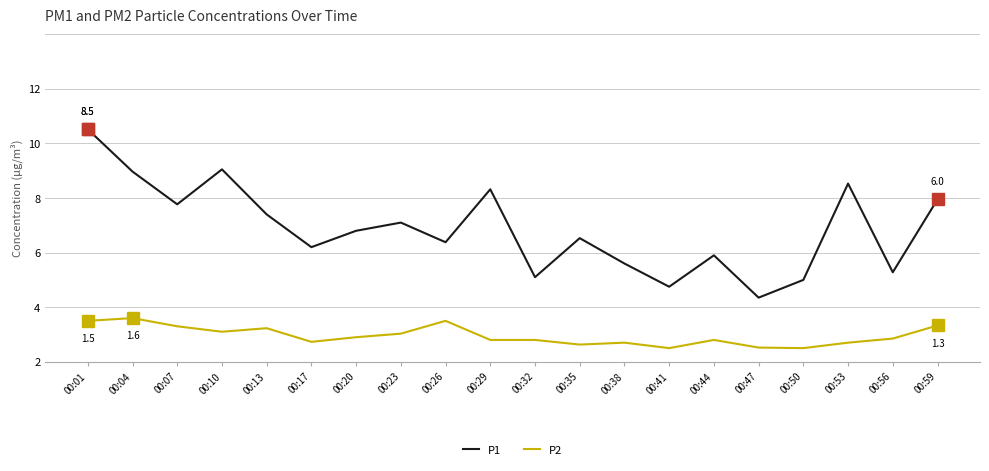

At which category is the sum across all series the highest?

00:01